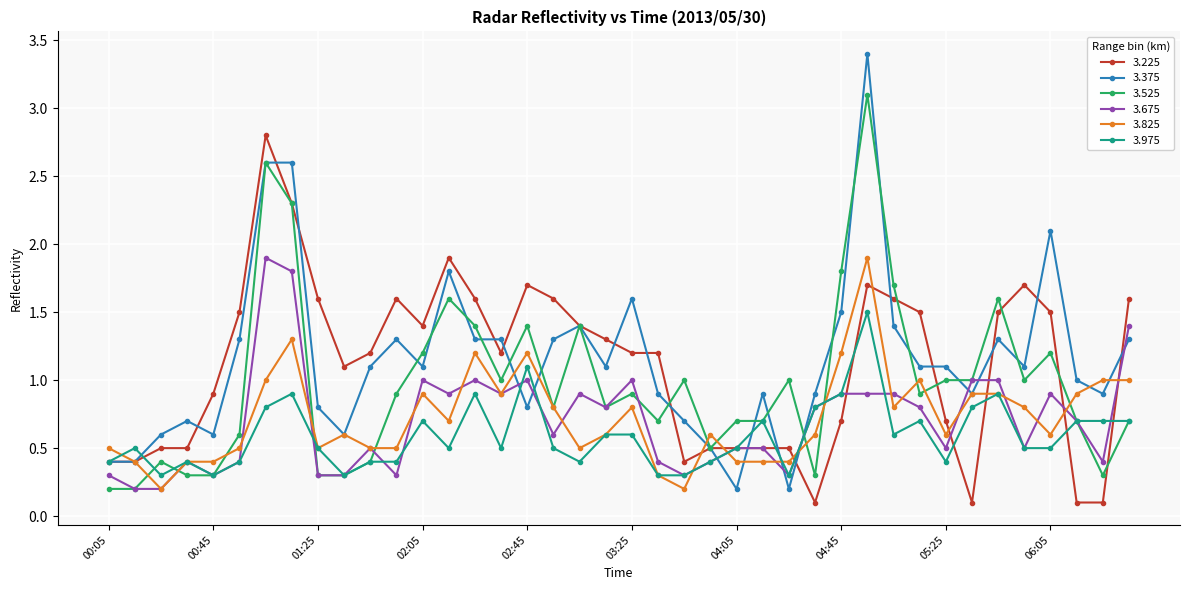

Which series has the widest spread of values?

3.375